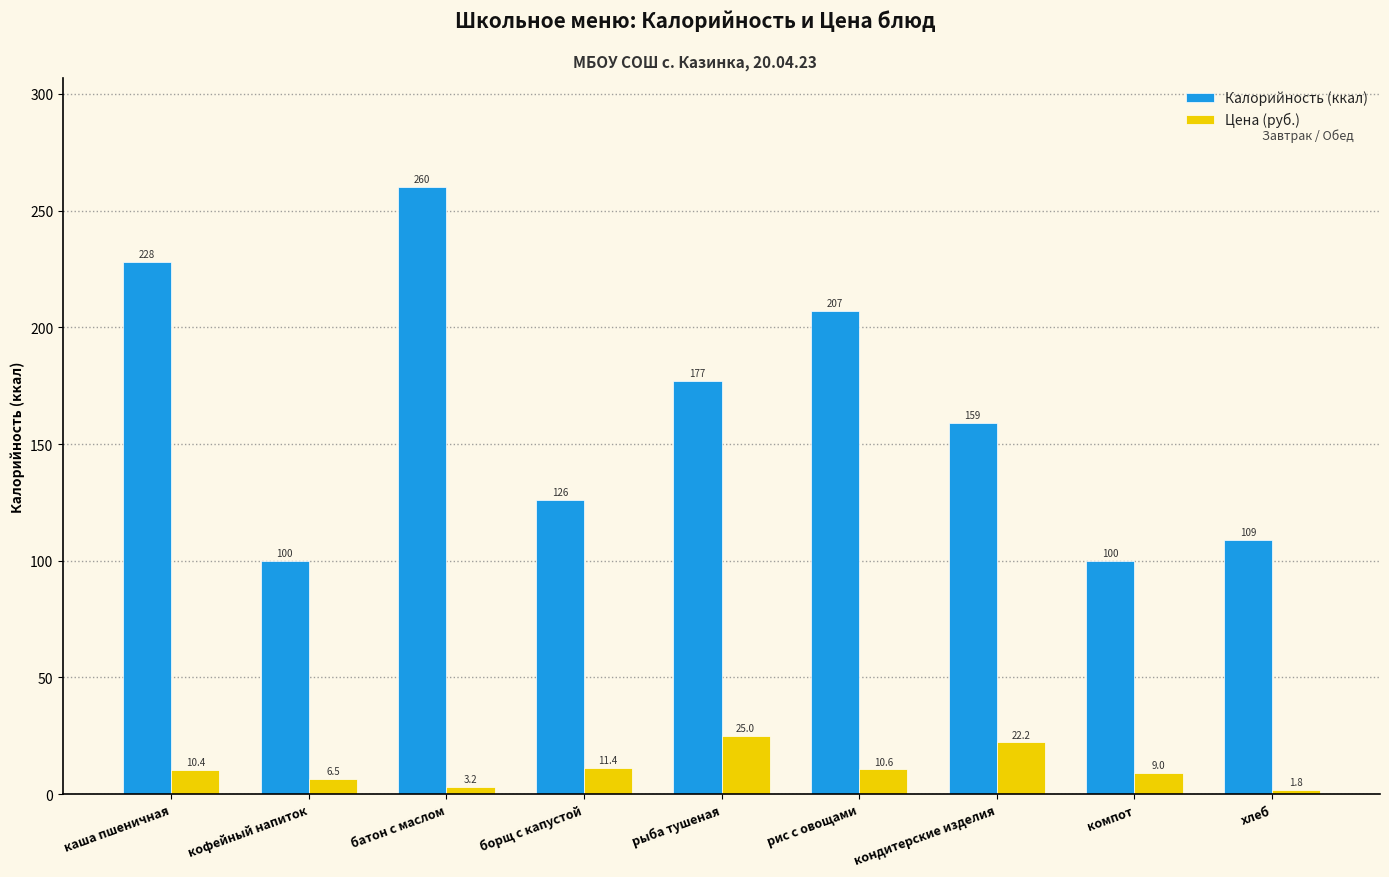

What value does the Цена (руб.) series have at компот?

9.0